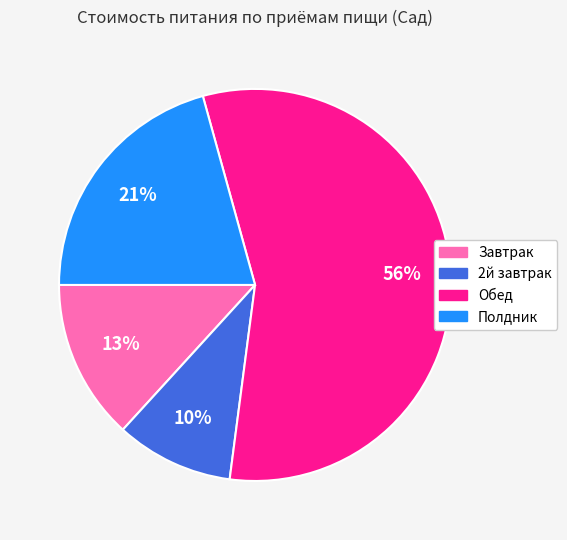

What is the ratio of the value at 2й завтрак to the value at Обед?

0.2